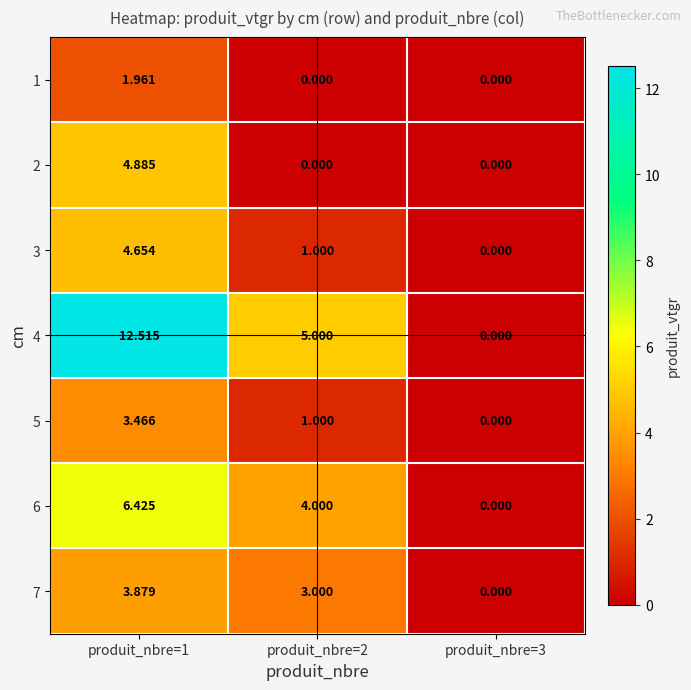

Is the value of 3 at produit_nbre=2 greater than the value of 1 at produit_nbre=1?

No